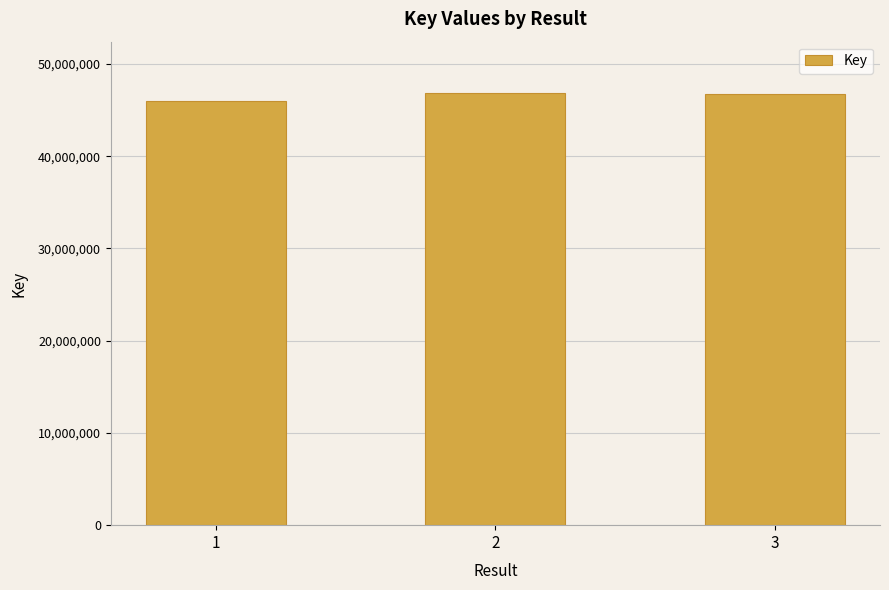

What is the value of the 2nd bar from the left?

46804122